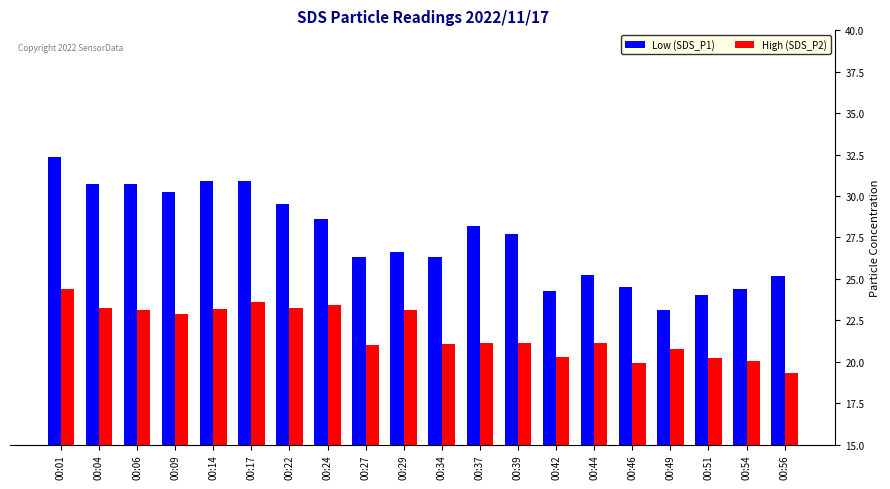

What is the total value across all series at 00:46?

44.4